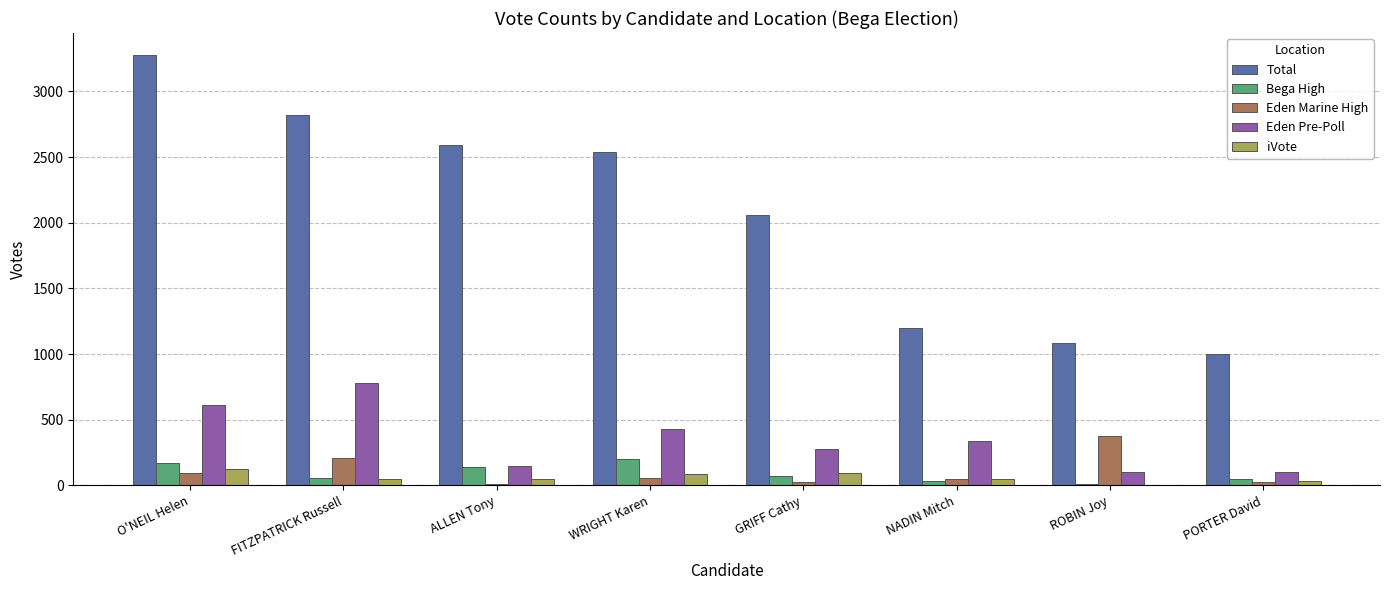

At which category does the chart reach its peak across all series?

O'NEIL Helen